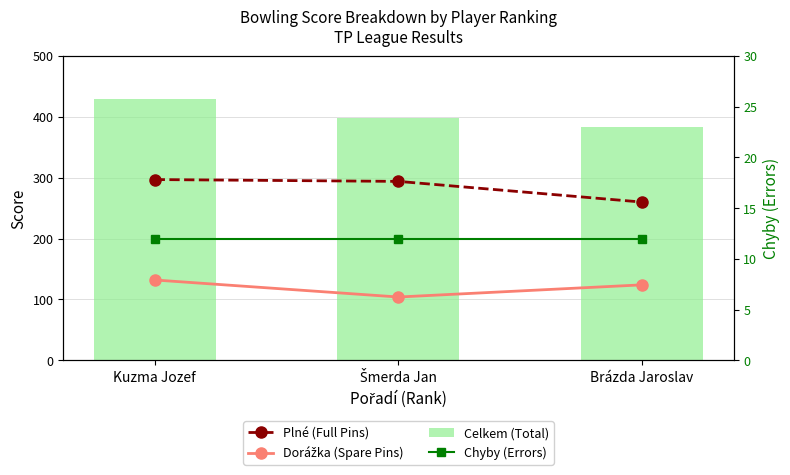

What position from the left is Kuzma Jozef?

1